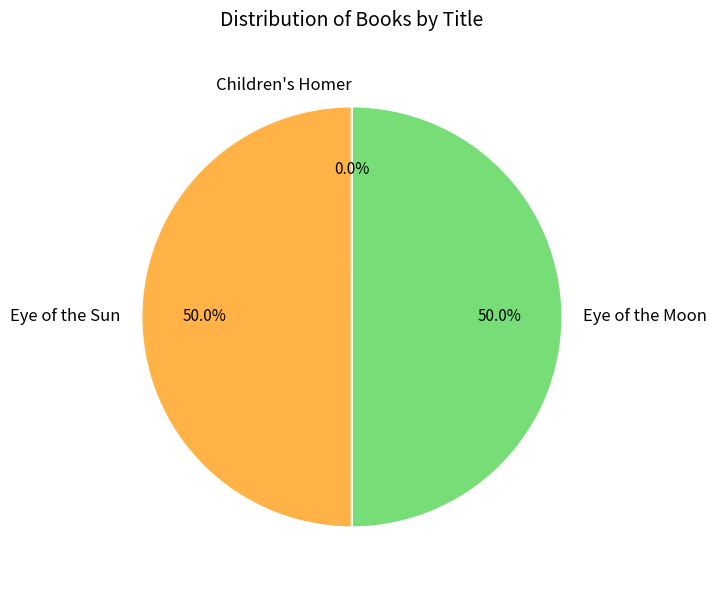

What percentage is NOT represented by Eye of the Moon?

50.0%